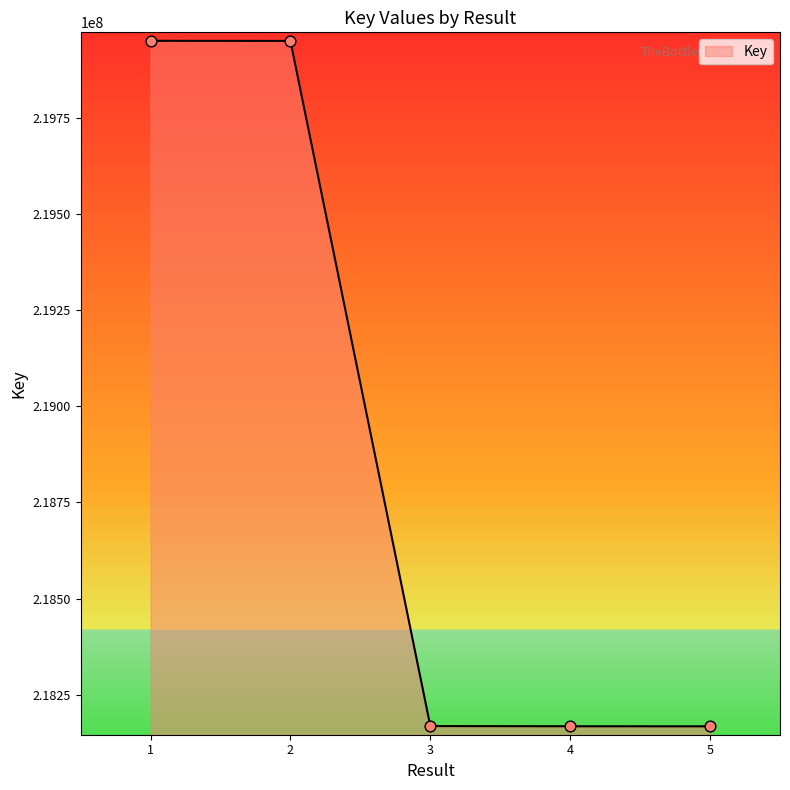

What is the ratio of the value at 5 to the value at 1?

1.0